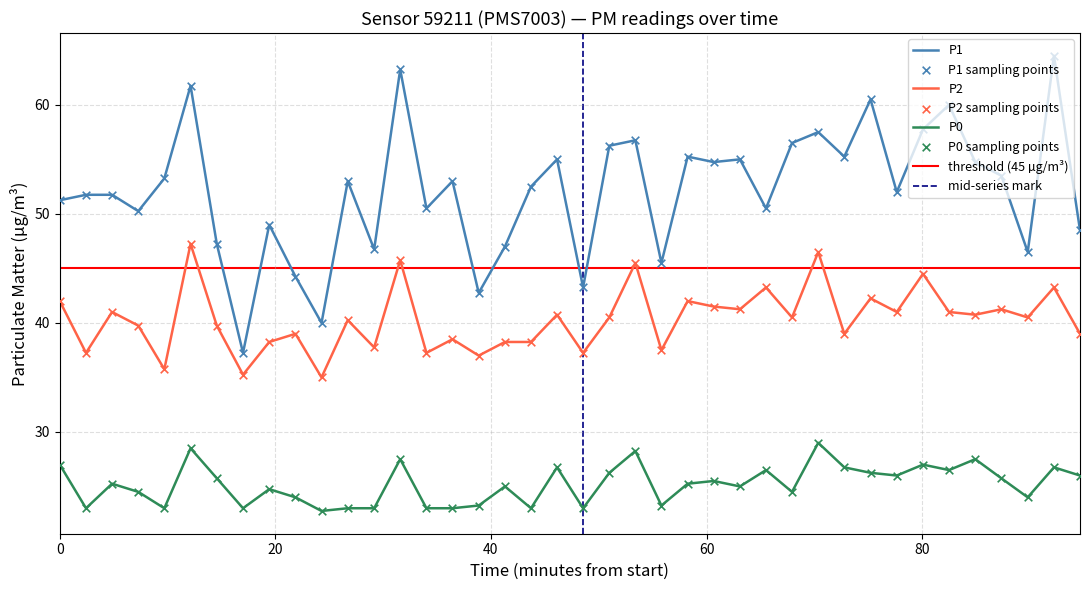

True or false: P0 and P2 cross at least once.

False